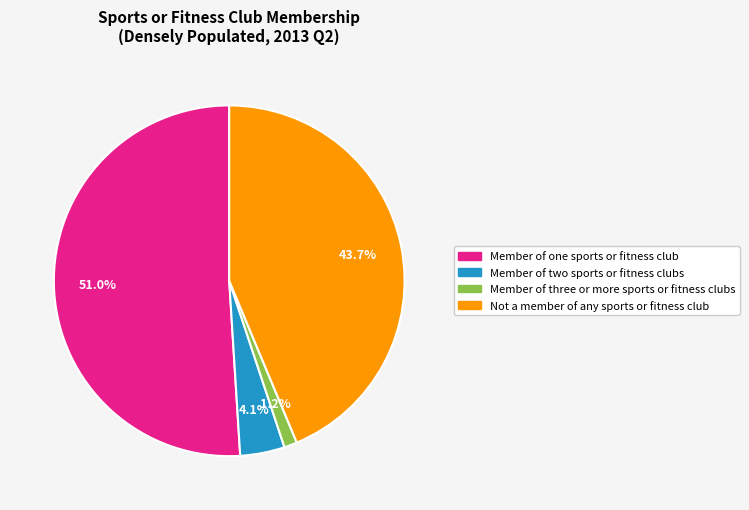

Approximately how many times larger is the value at Member of three or more sports or fitness clubs compared to Member of two sports or fitness clubs?

0.3